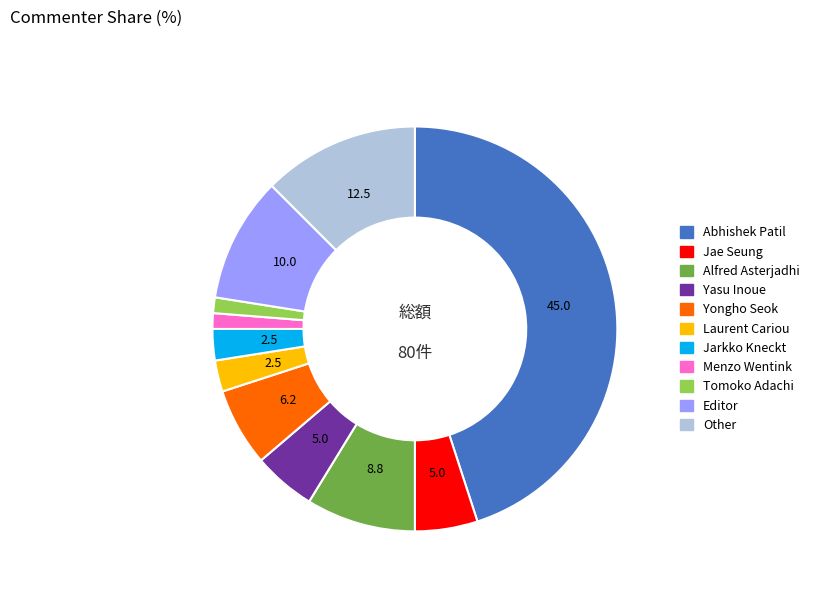

Combined, do Menzo Wentink and Yongho Seok account for over 50%?

No